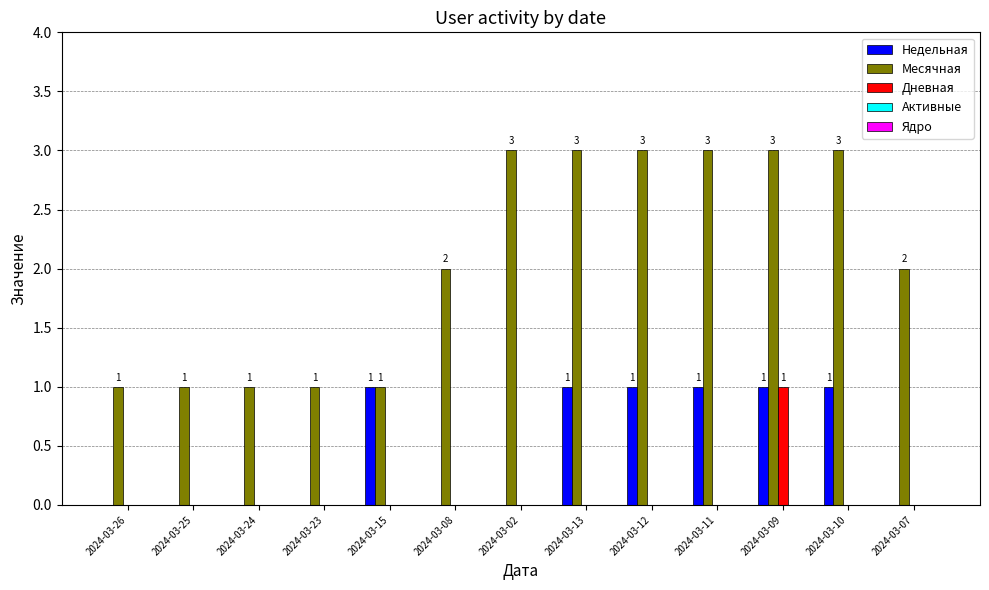

How many data points does each series have?

13